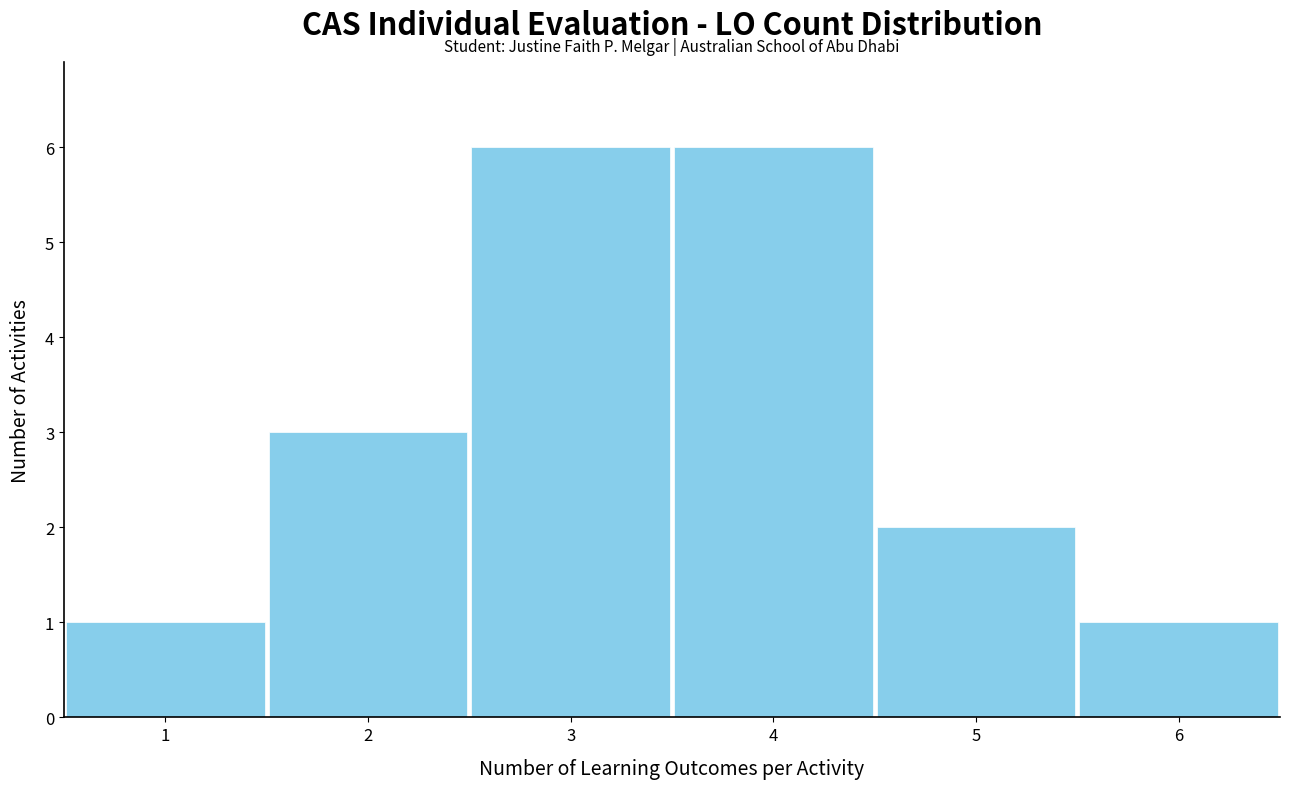

Reading left to right, transcribe this chart: for each bar, give the range it covers on the x-axis and its height. The values are not printed on the chart, so give them approximately, as read against the axis.

0.5 to 1.5: 1
1.5 to 2.5: 3
2.5 to 3.5: 6
3.5 to 4.5: 6
4.5 to 5.5: 2
5.5 to 6.5: 1